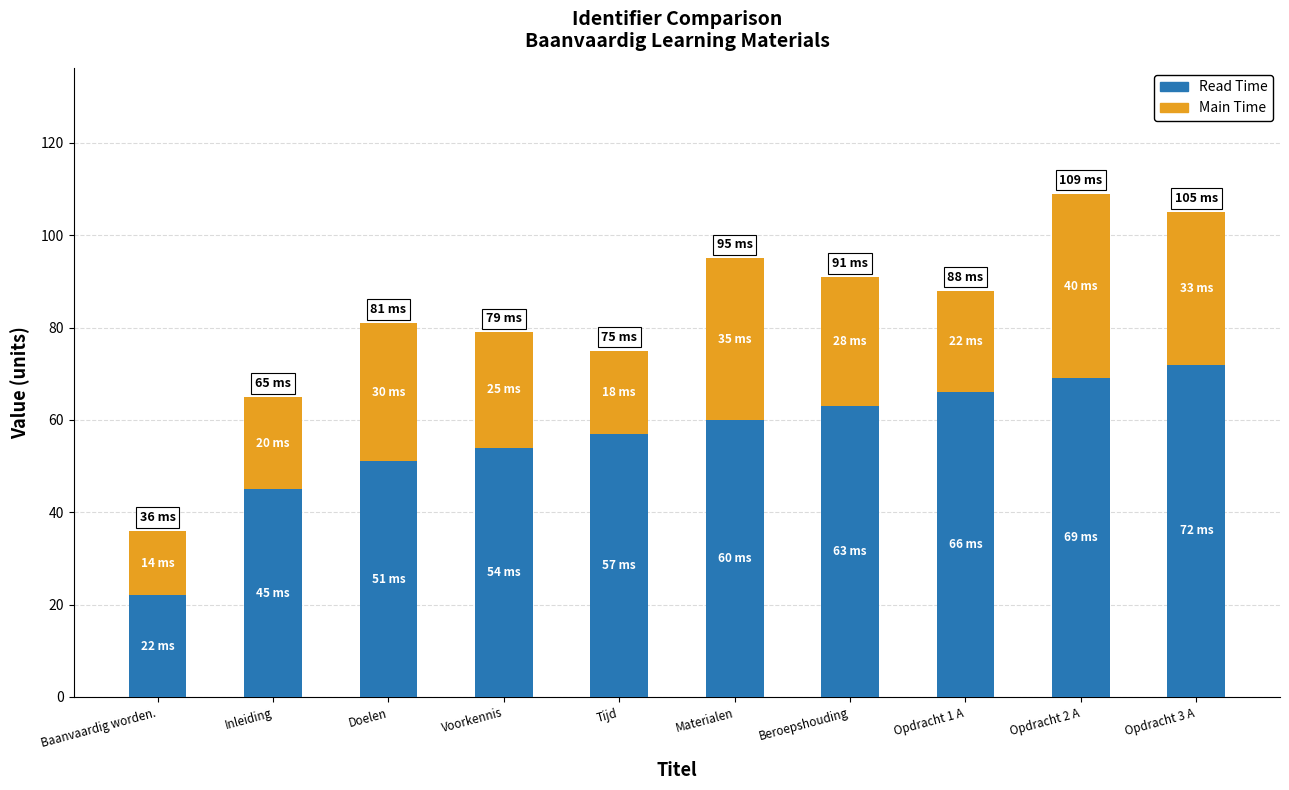

How many values in the Read Time series are below 60?

5